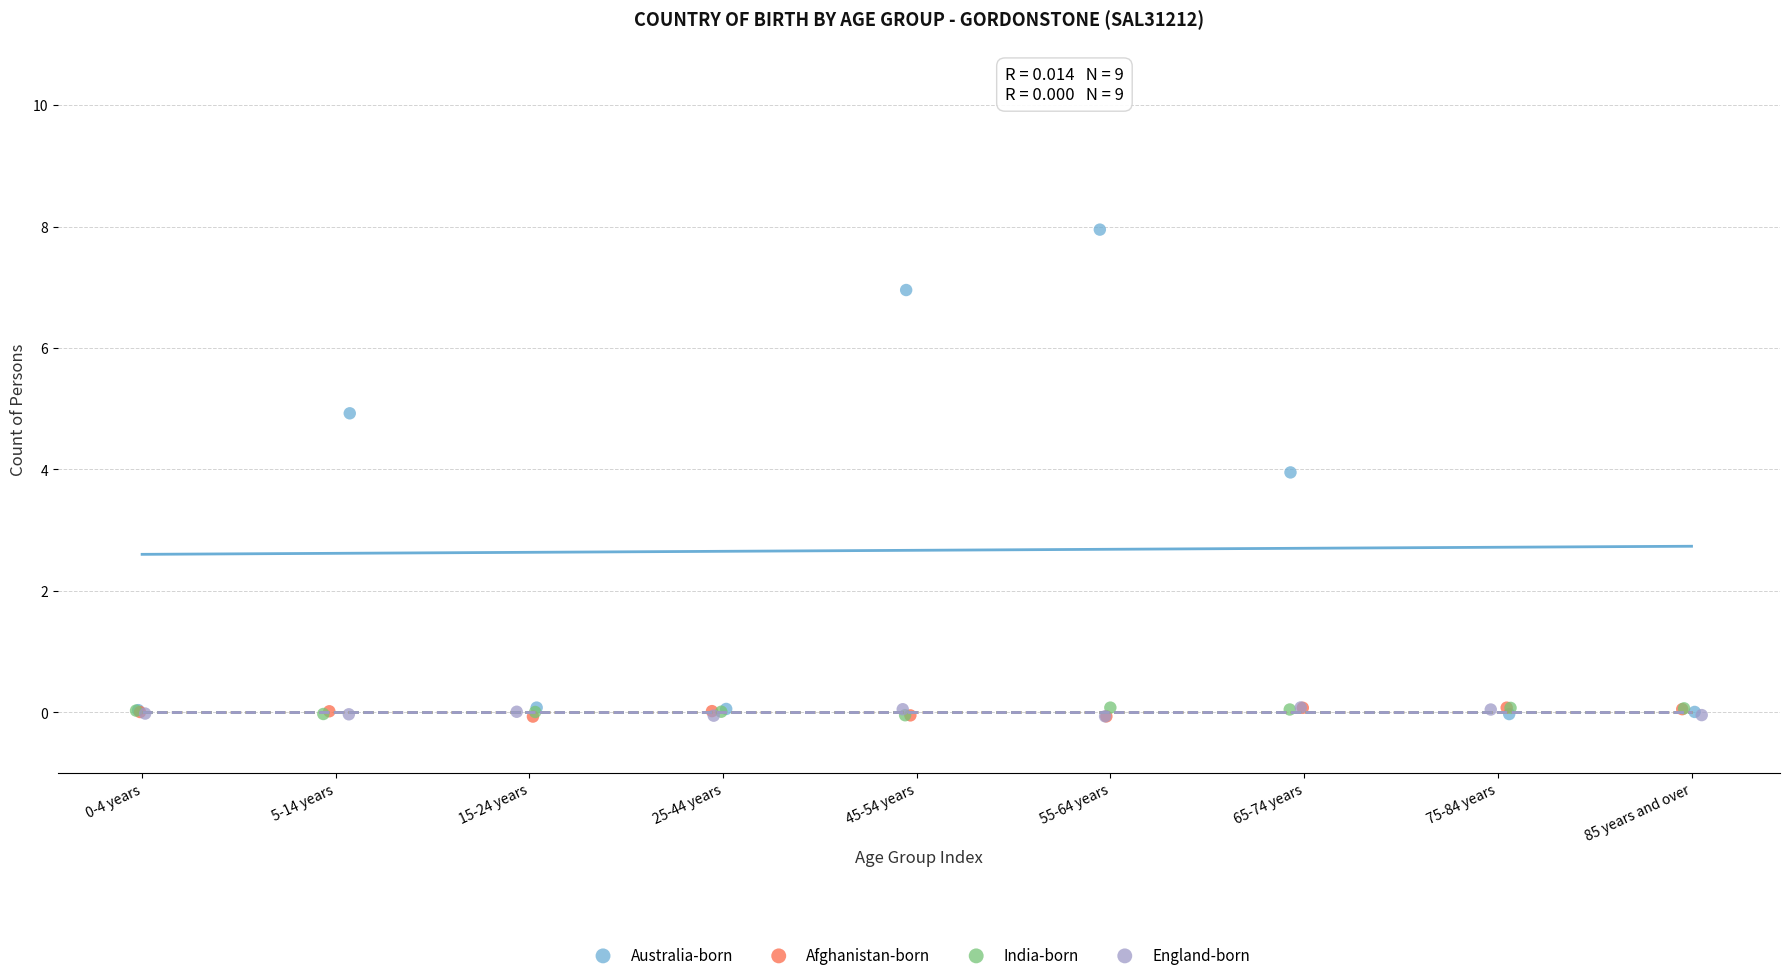

What are all the series names shown in the legend?

Australia-born, Afghanistan-born, India-born, England-born